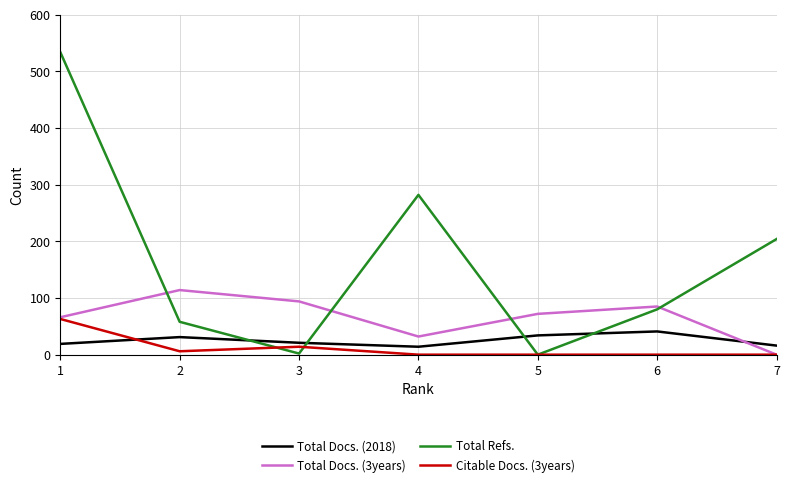

The value of Total Refs. at 4 is 176. True or false?

False